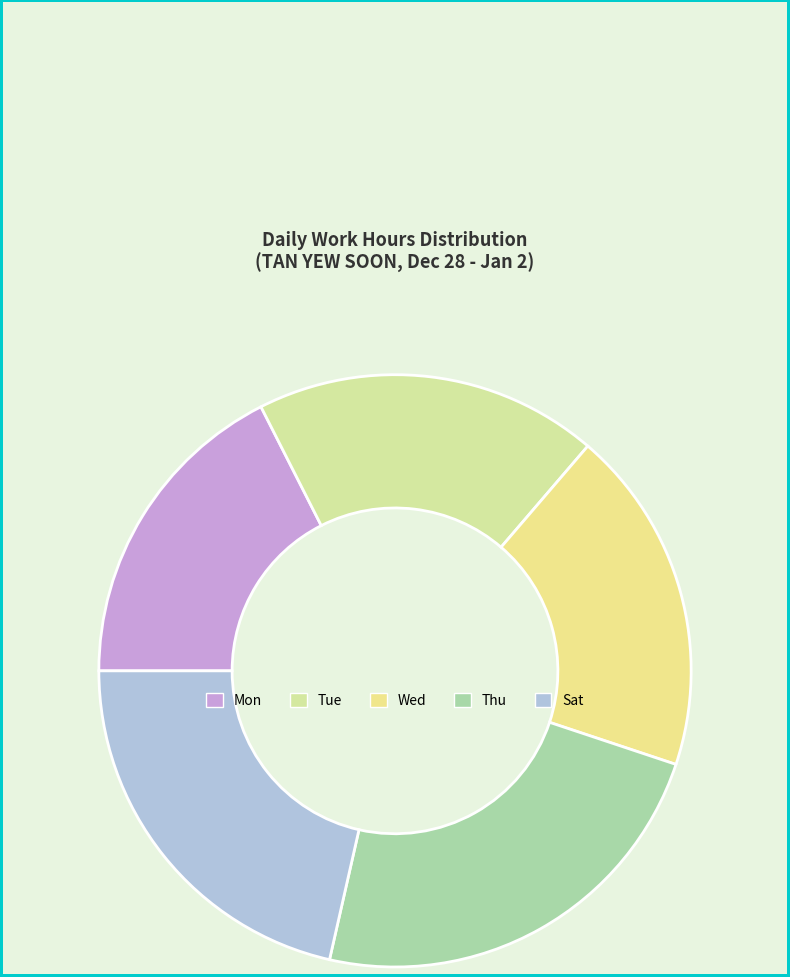

What is the total percentage of Thu and Wed?

42.3%